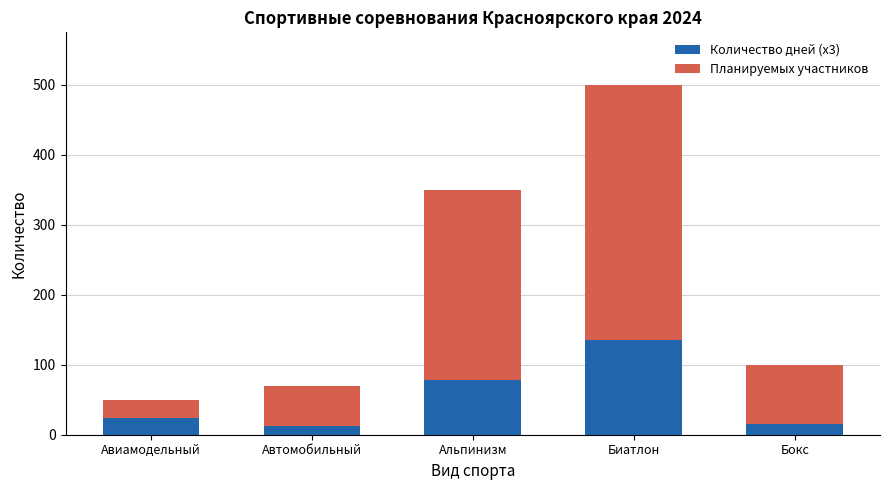

What is the total value across all series at Автомобильный?

70